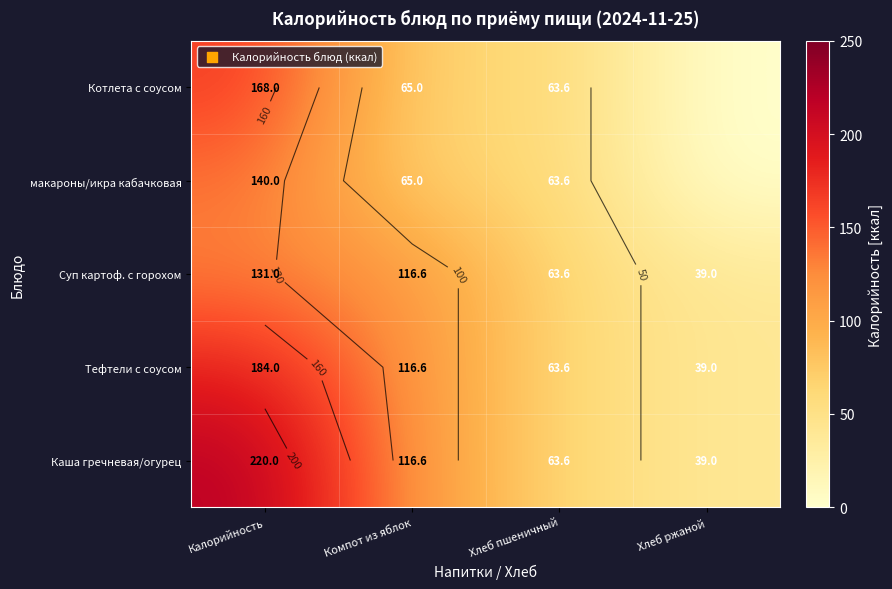

The макароны/икра кабачковая series shows 105.8 at Компот из яблок. True or false?

False